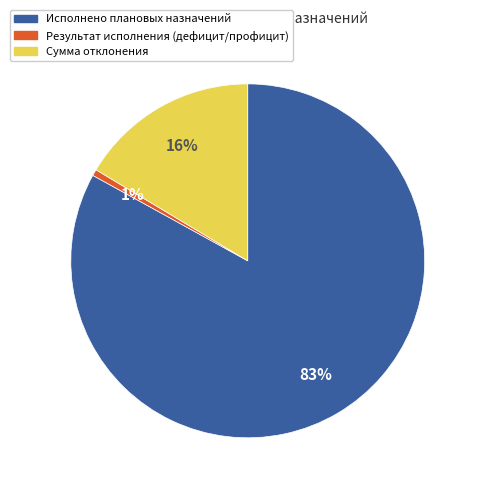

To the nearest percent, what is the combined percentage of Результат исполнения (дефицит/профицит) and Исполнено плановых назначений?

84%